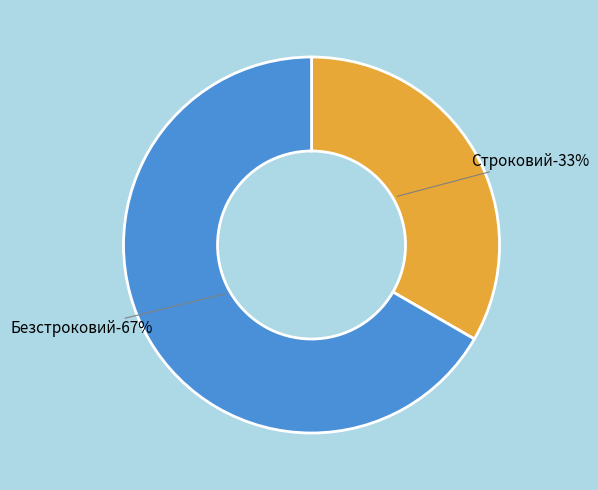

What is the smallest slice in the pie chart?

Строковий